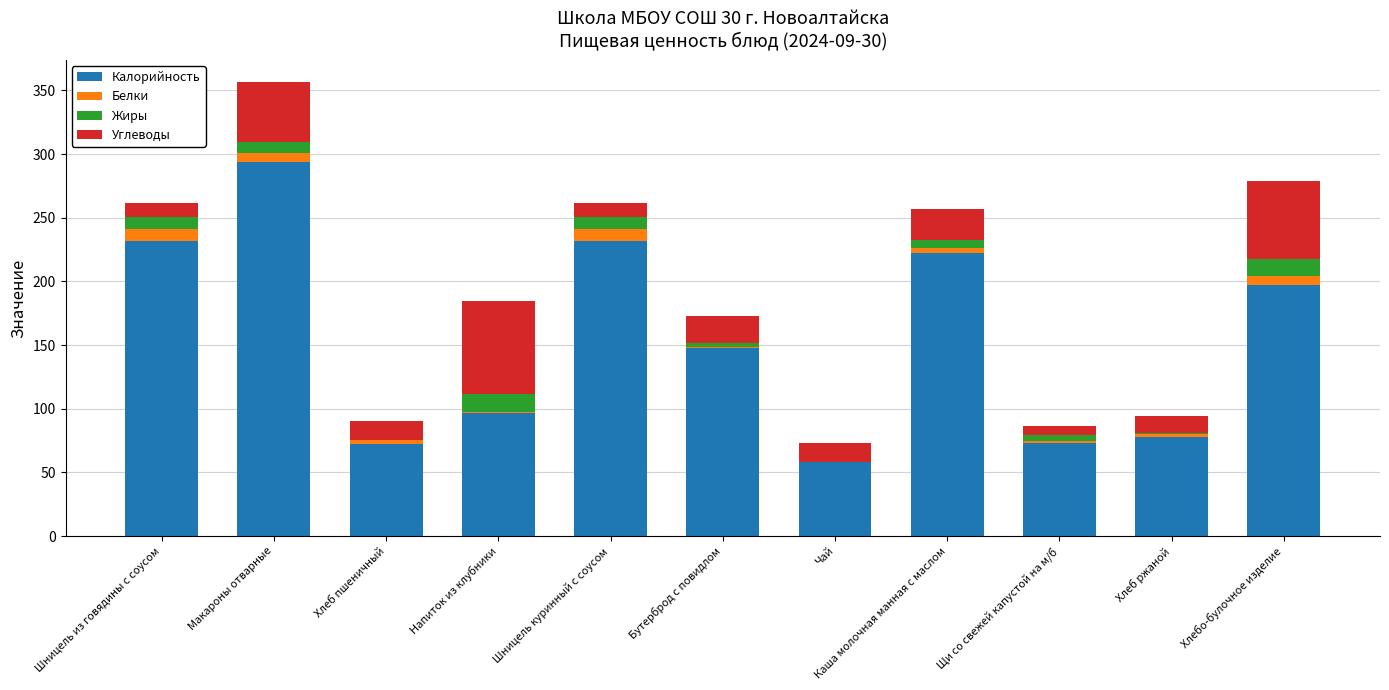

What are all the series names shown in the legend?

Калорийность, Белки, Жиры, Углеводы